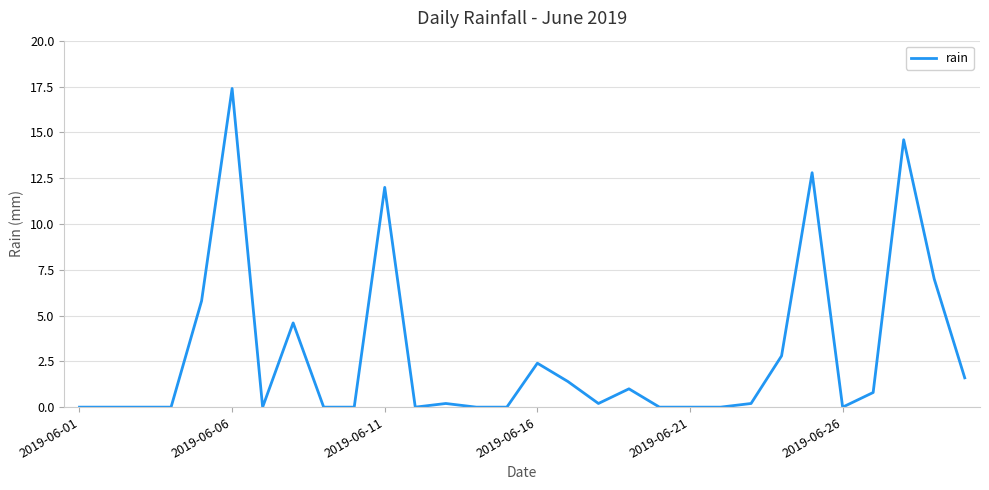

What is the maximum value shown in the chart?

17.4